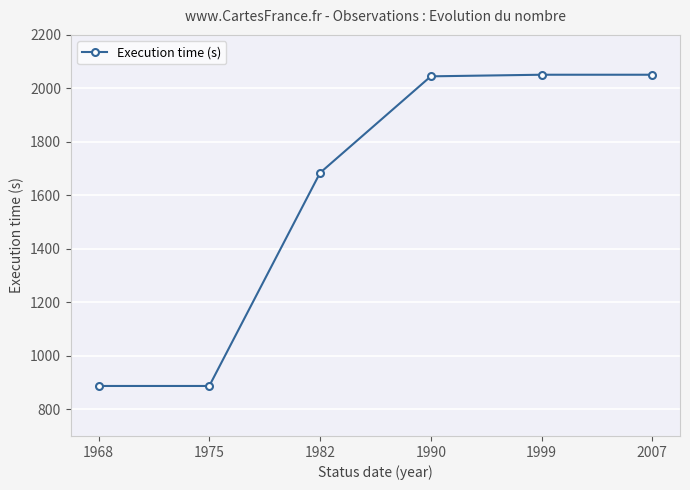

What is the average value?

1601